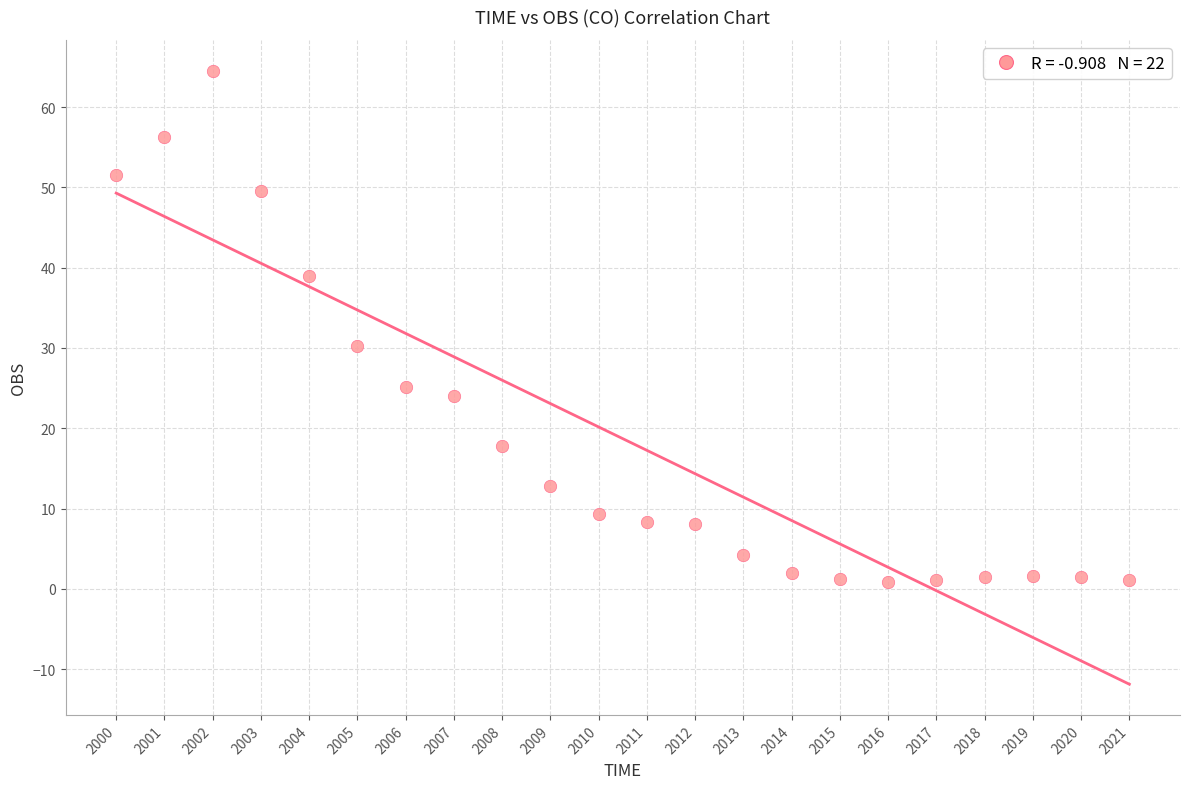

What Y value in the scatter plot is closest to 32?

30.2